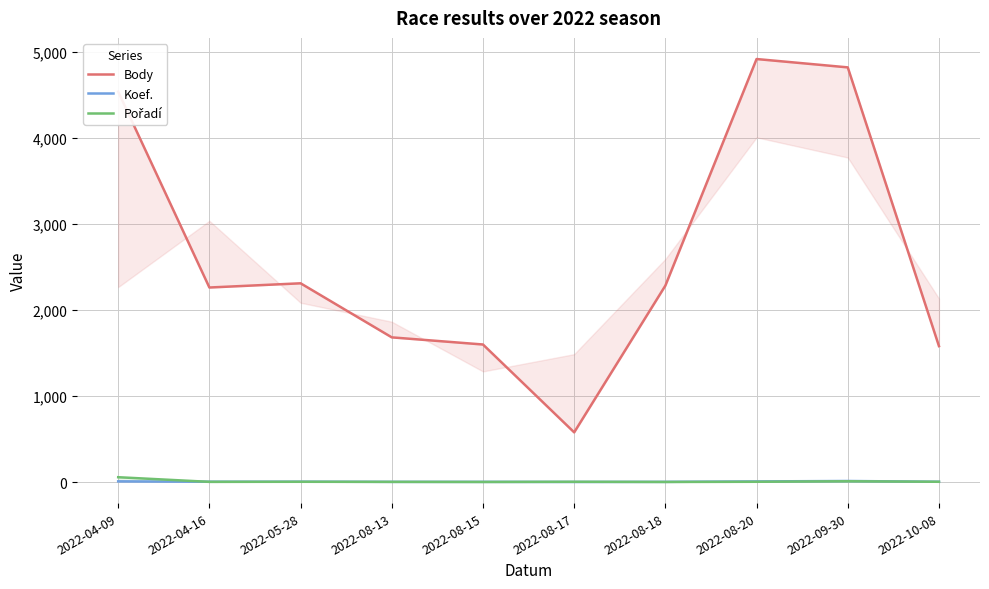

What is the minimum value shown in the chart?

1